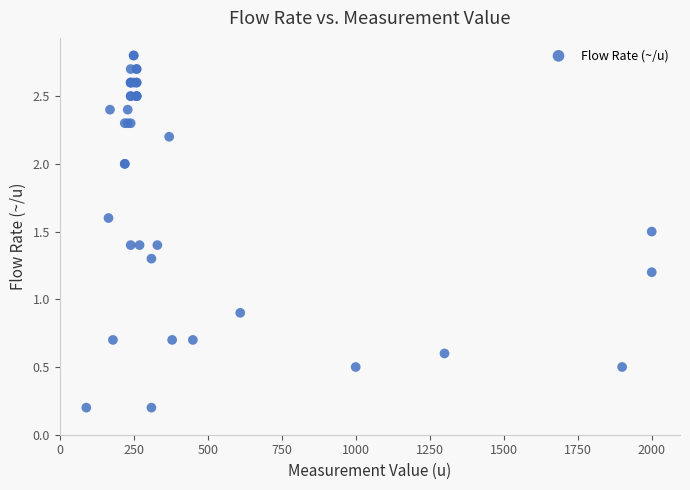

What Y value in the scatter plot is closest to 1?

0.9